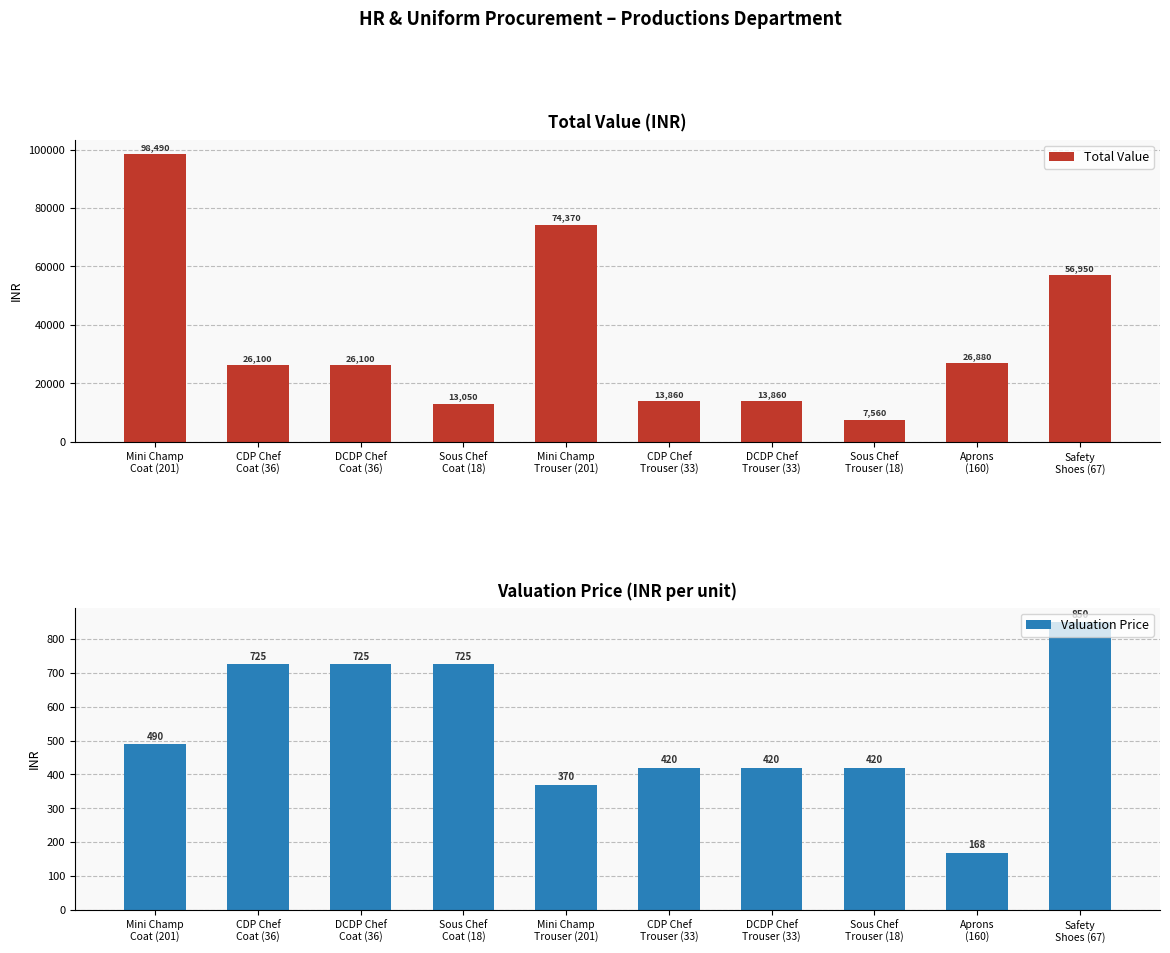

How many values in the Valuation Price series are below 490?

5